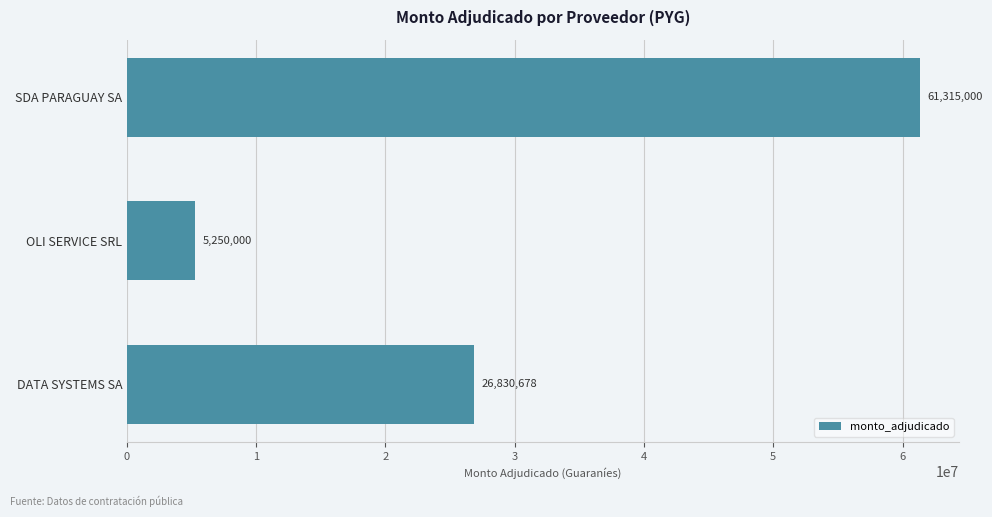

Rank the categories by value from highest to lowest.

SDA PARAGUAY SA, DATA SYSTEMS SA, OLI SERVICE SRL